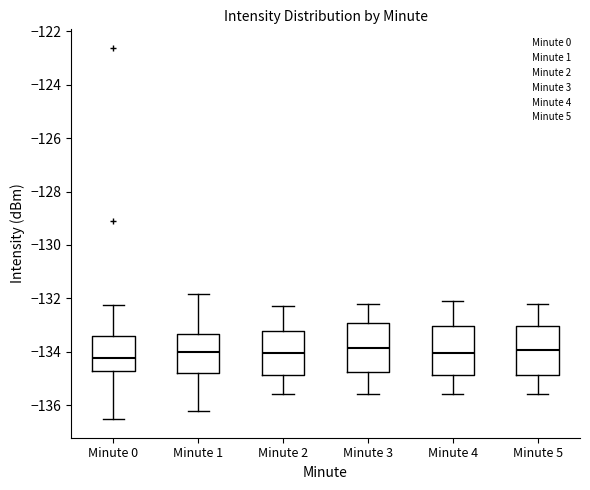

Where does the lower whisker of the box for Minute 4 end on the y-axis? The values are not printed on the chart, so give them approximately, as read against the axis.

-135.6